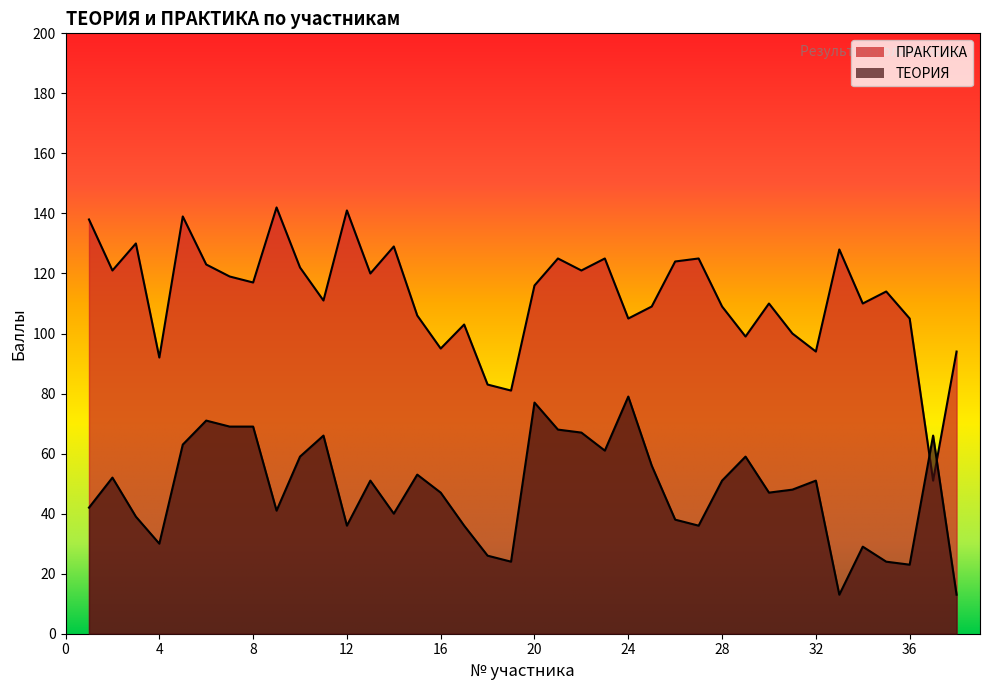

The ТЕОРИЯ series shows 13 at 38. True or false?

True